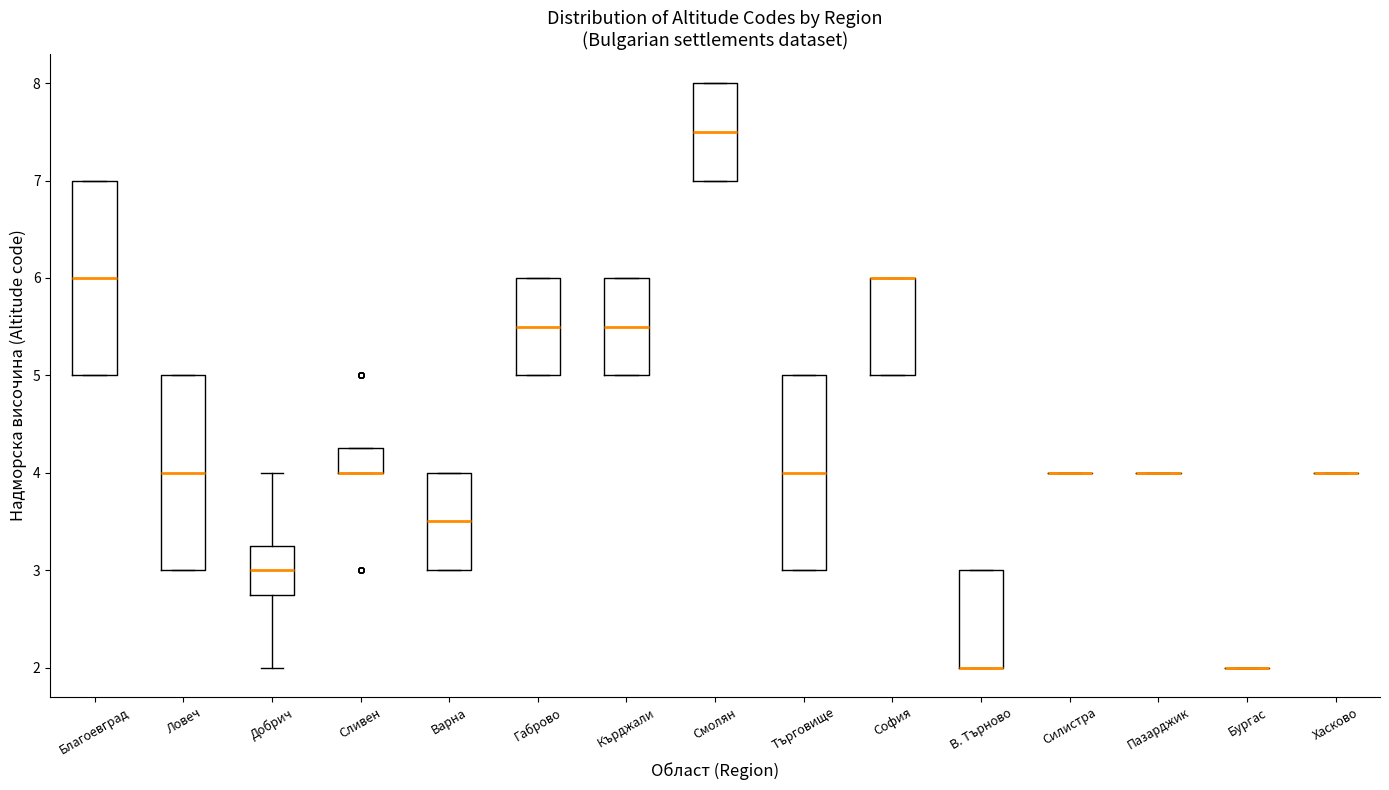

Where is the lower edge of the box for В. Търново on the y-axis? The values are not printed on the chart, so give them approximately, as read against the axis.

2.0